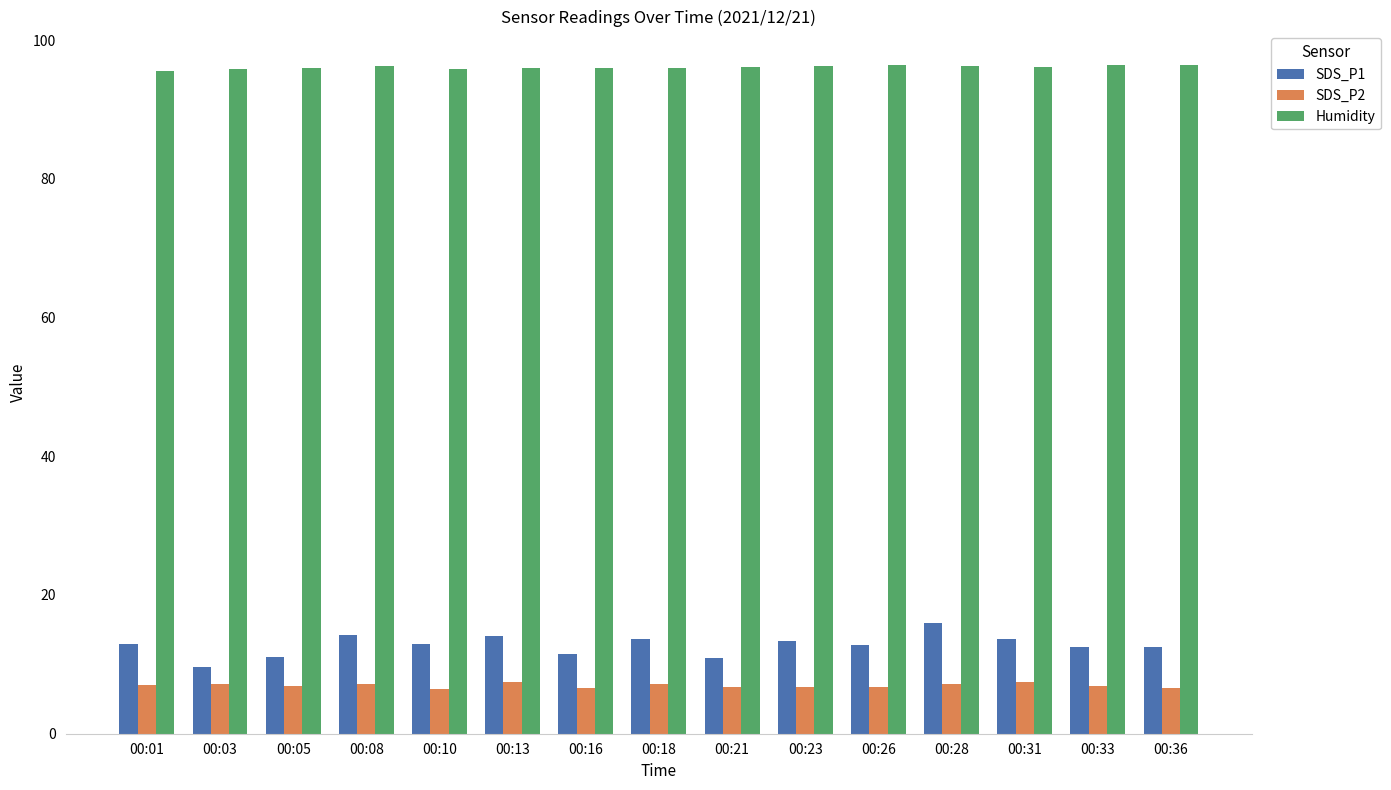

At which label does SDS_P1 reach its peak?

00:28